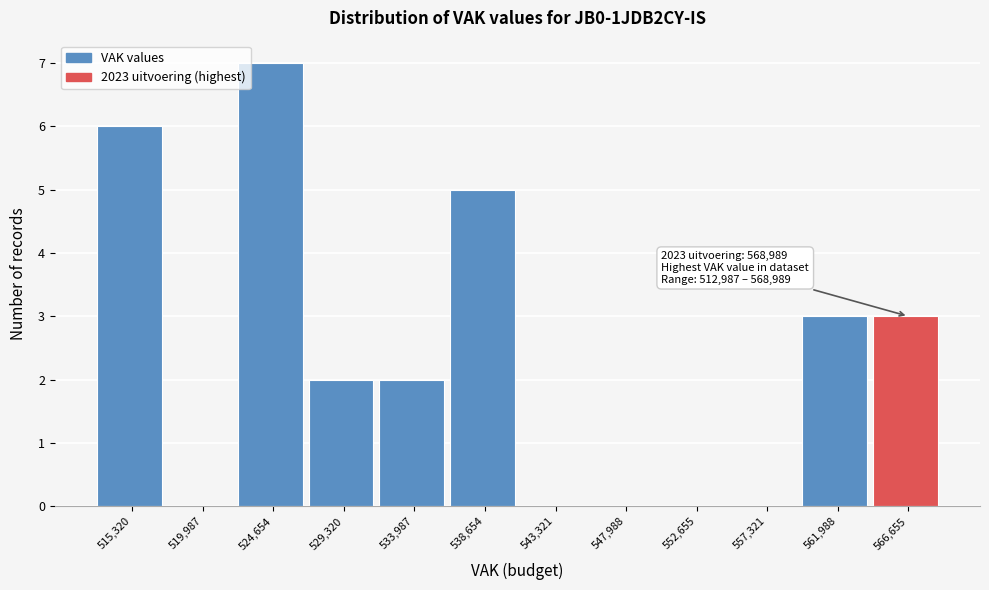

Over which range of the x-axis is the bar tallest?

522500 to 527000